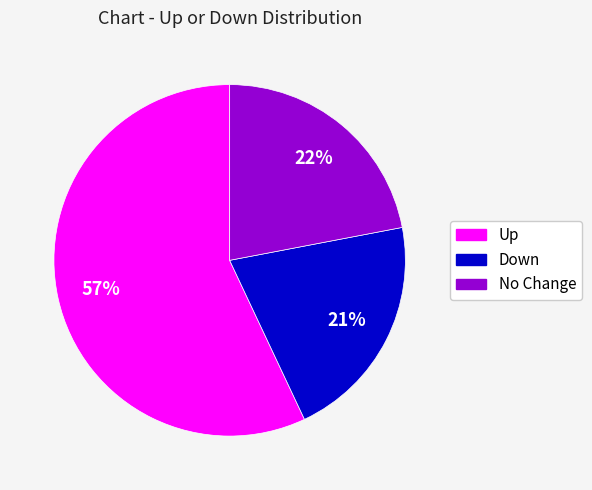

To the nearest percent, what is the difference between the largest and smallest slice percentages?

36%